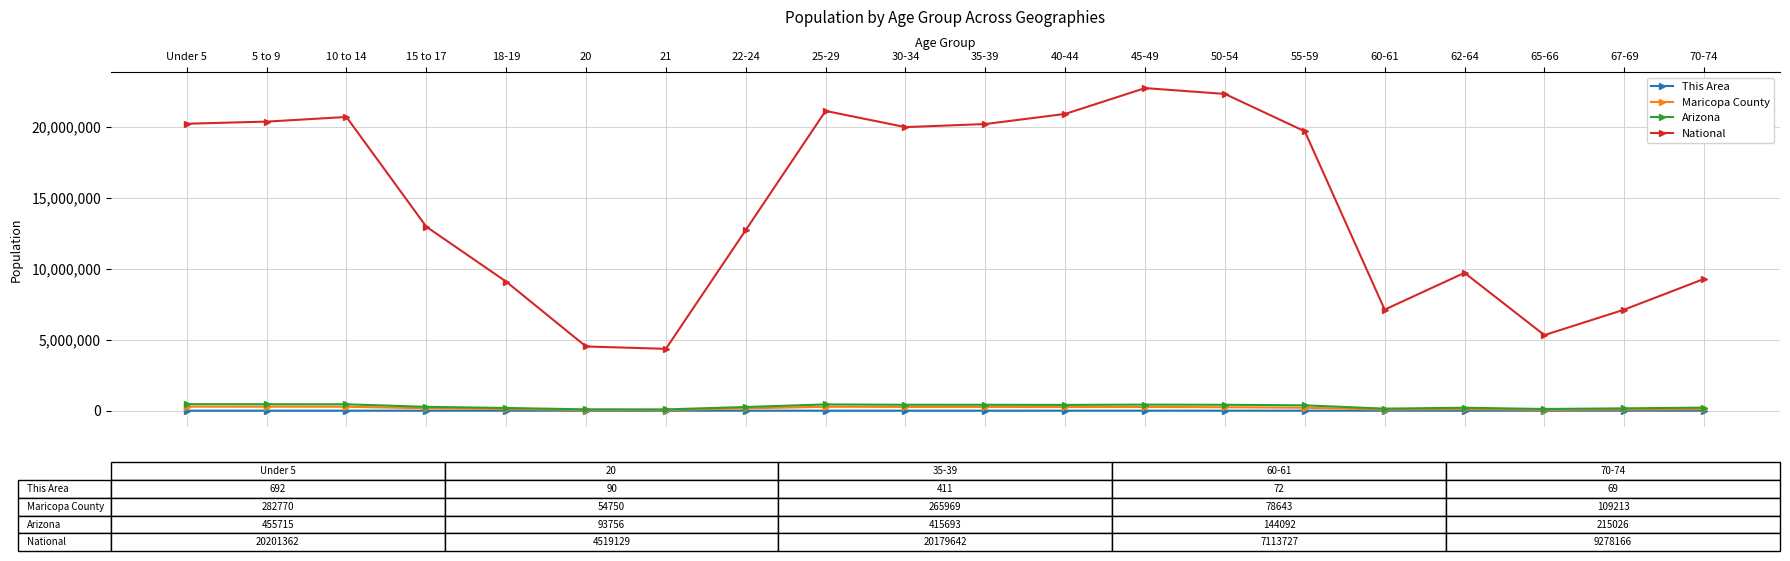

In National, how many points are higher than both neighbors (excluding endpoints)?

4